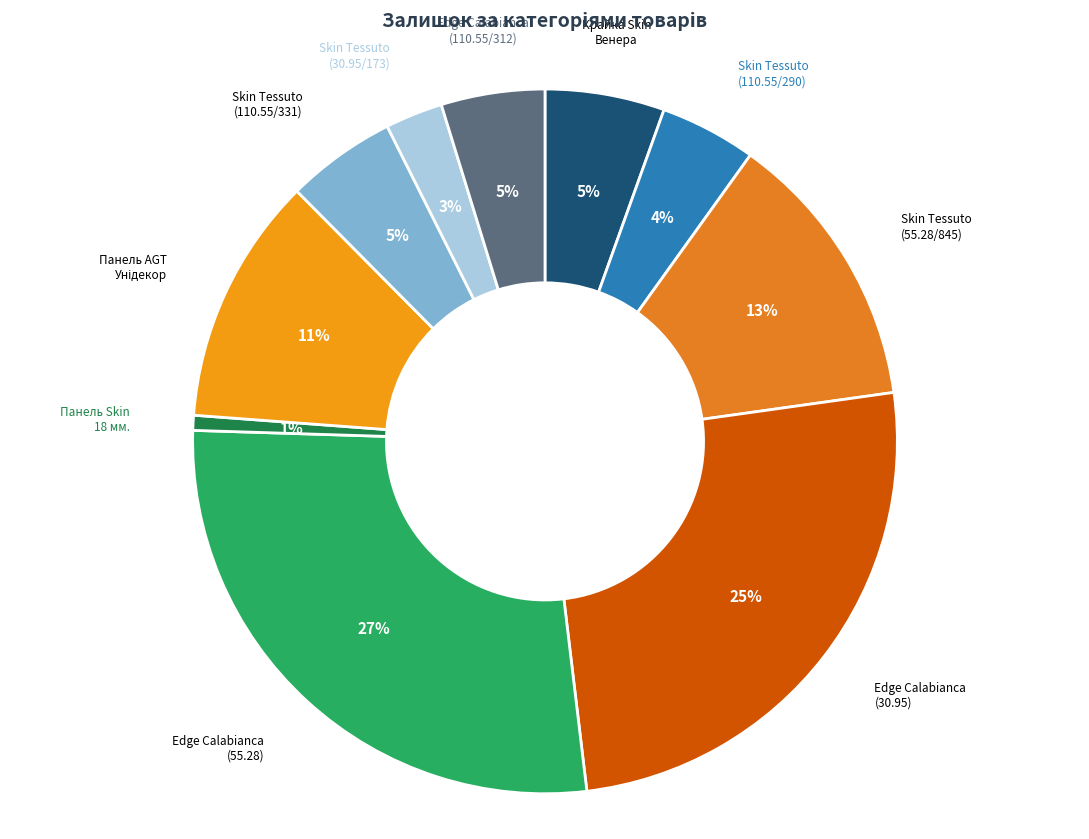

Is the sum of Edge Calabianca (30.95) and Панель Skin 18 мм. greater than half?

No